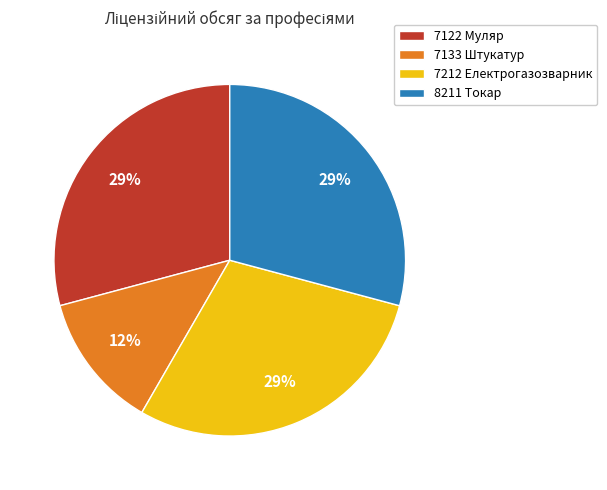

Between 7133 Штукатур and 8211 Токар, which is larger?

8211 Токар